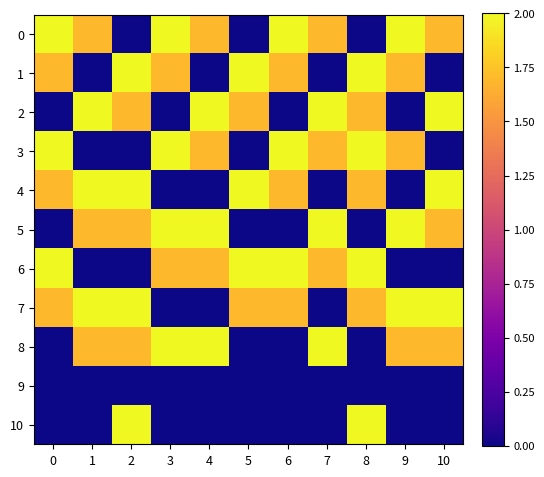

What is the spread (max minus min) of values at 5?

2.0